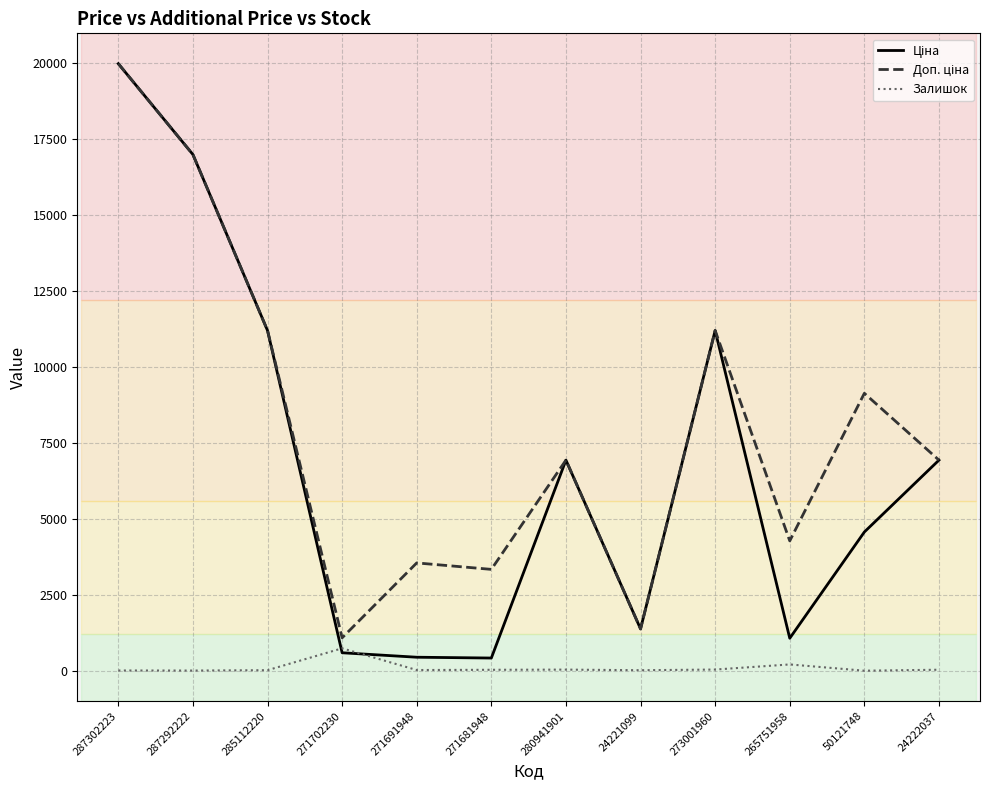

Which category has the highest value across all series?

287302223